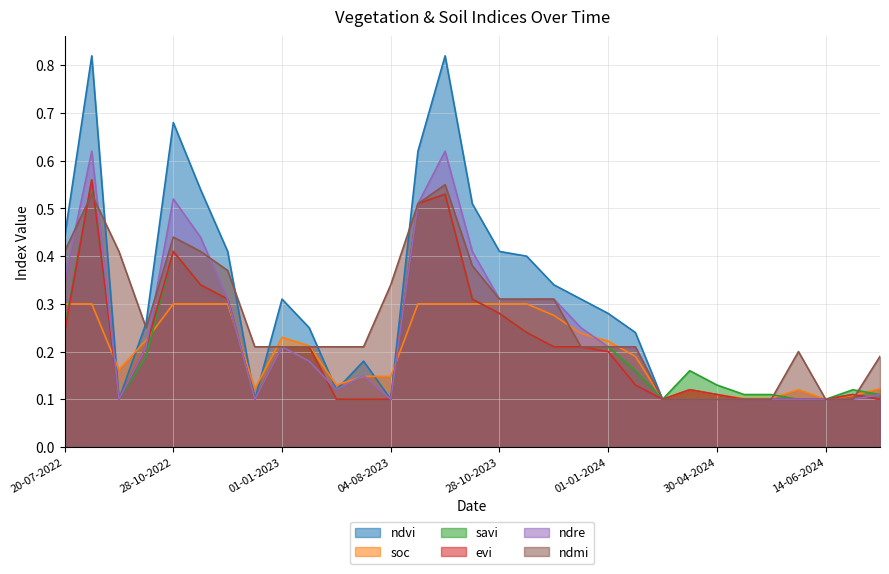

At how many categories does at least one series exceed 0?

31